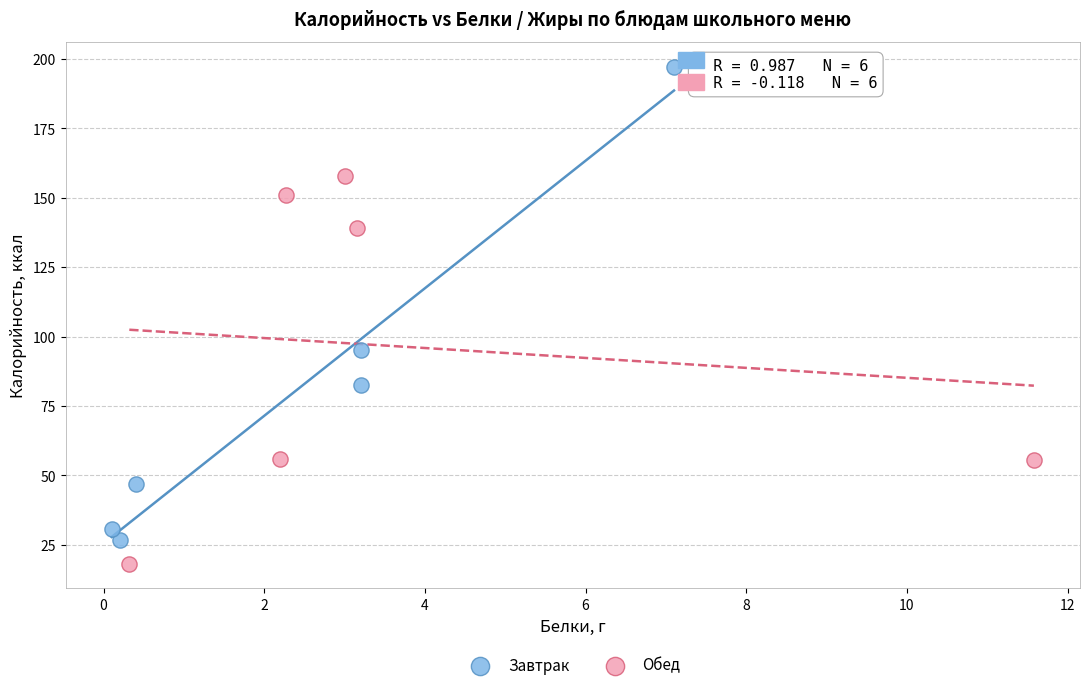

Which series reaches the maximum Y coordinate?

Завтрак